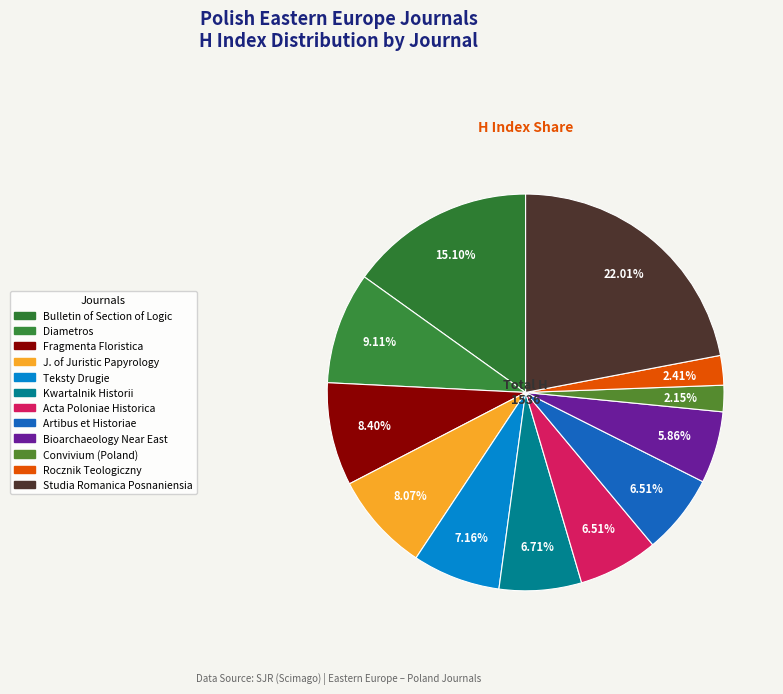

How many slices are in this pie chart?

12